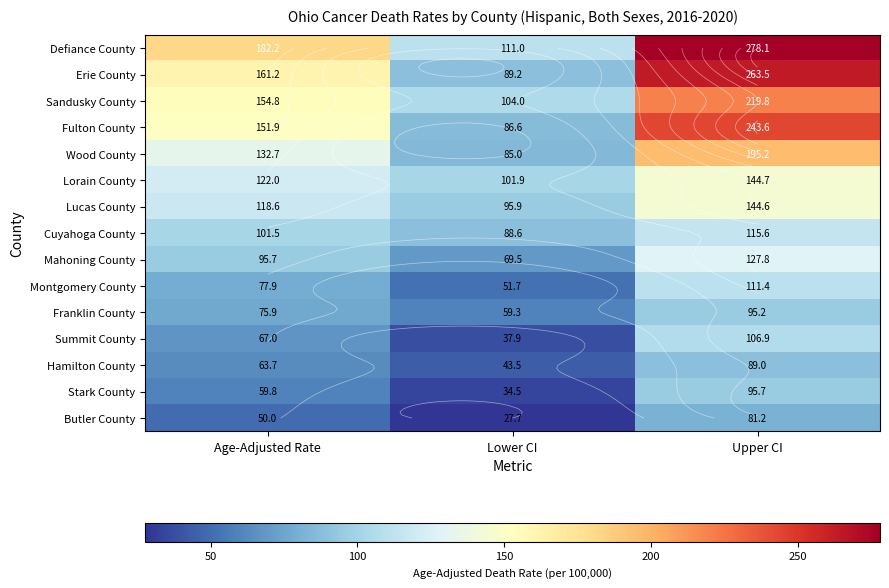

Which series changed the most between Lower CI and Upper CI?

Erie County